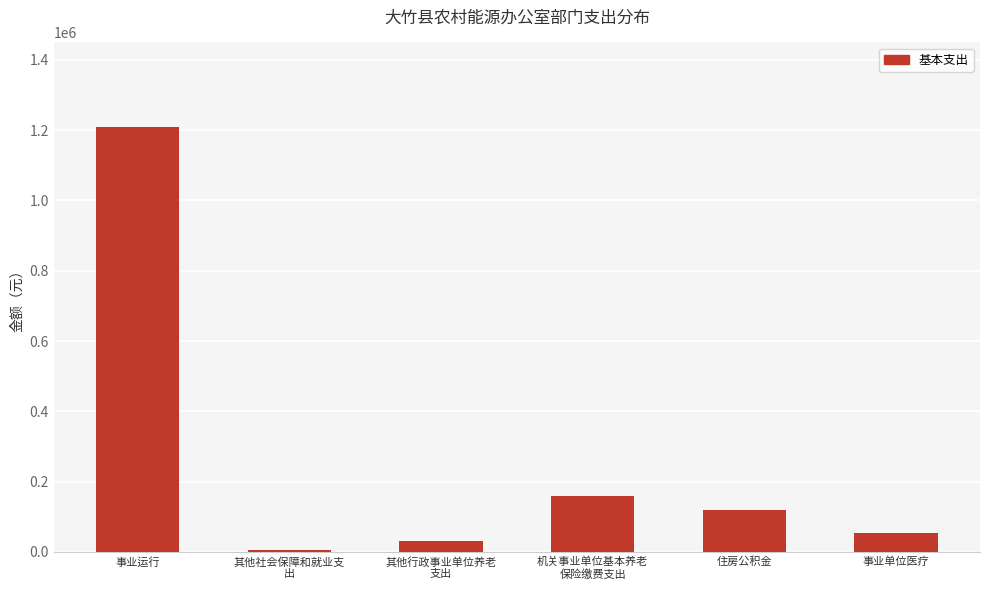

What is the sum of all values?

1578561